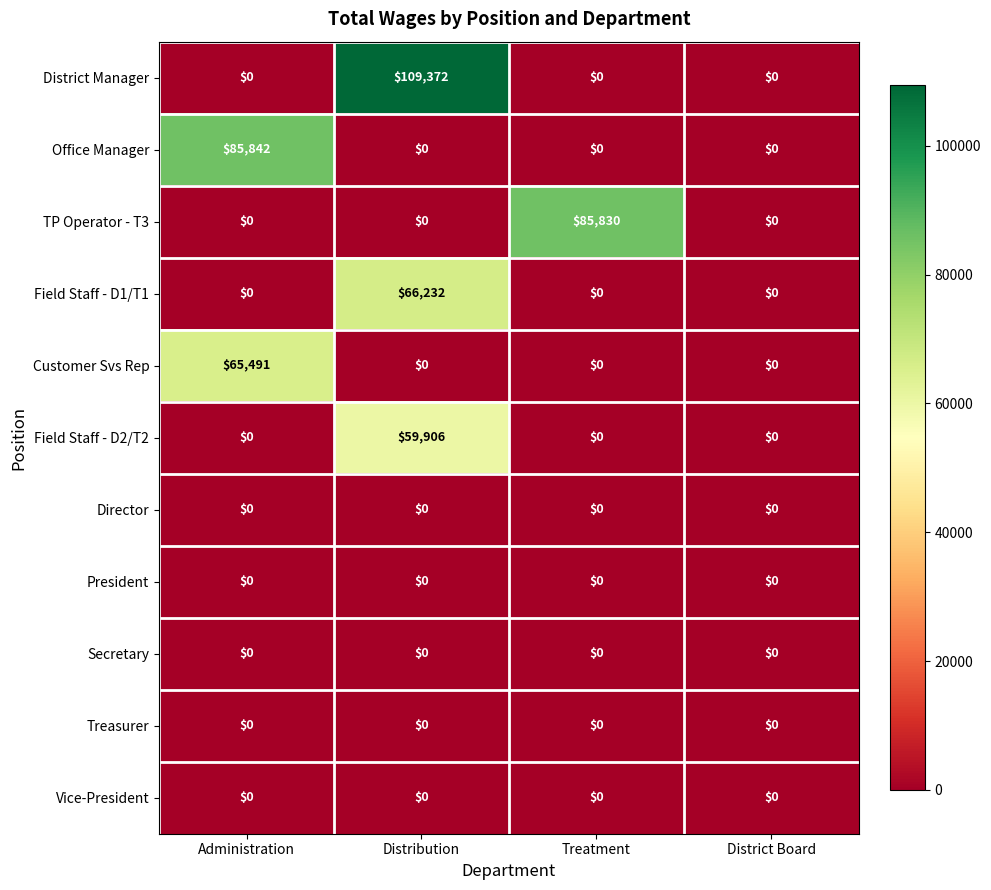

Which series has the largest range (max minus min)?

District Manager